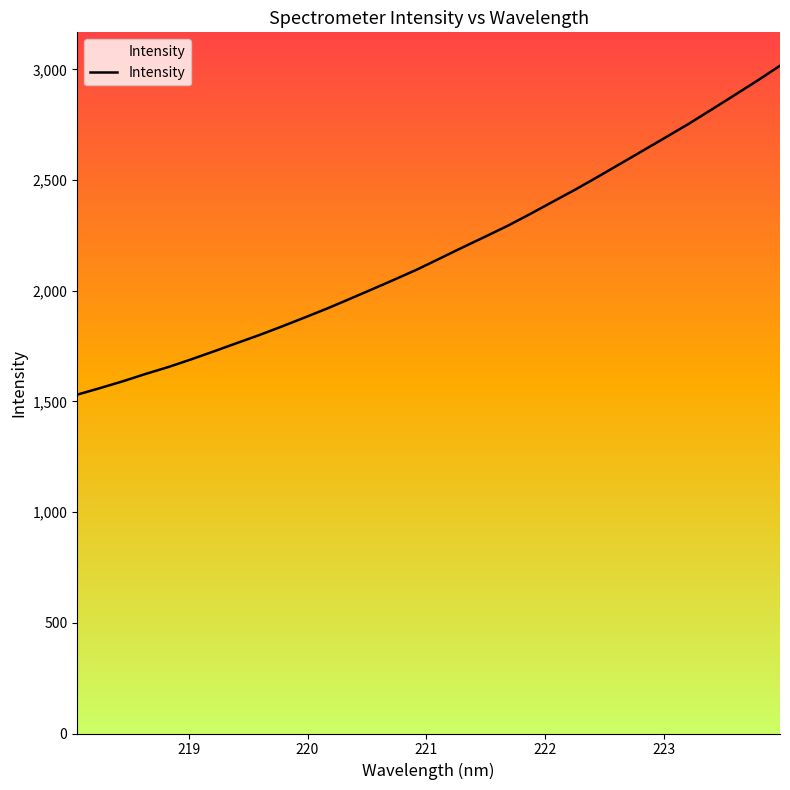

Is this an area chart (filled region under the line)?

No